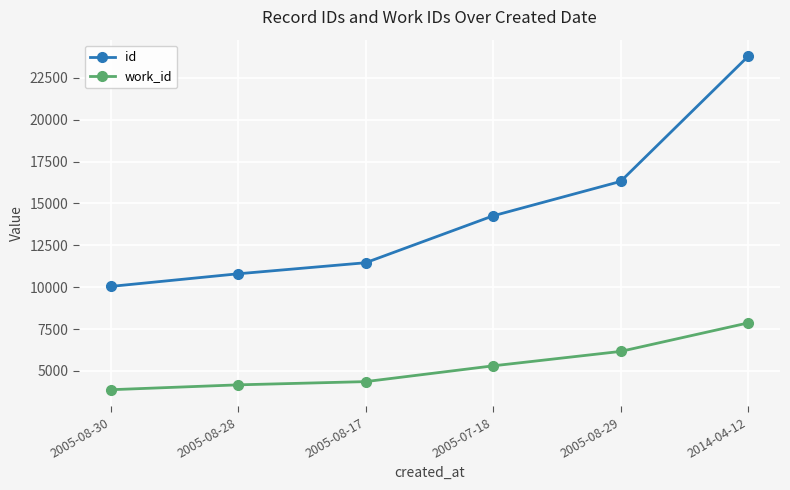

At how many categories does at least one series exceed 16140?

2